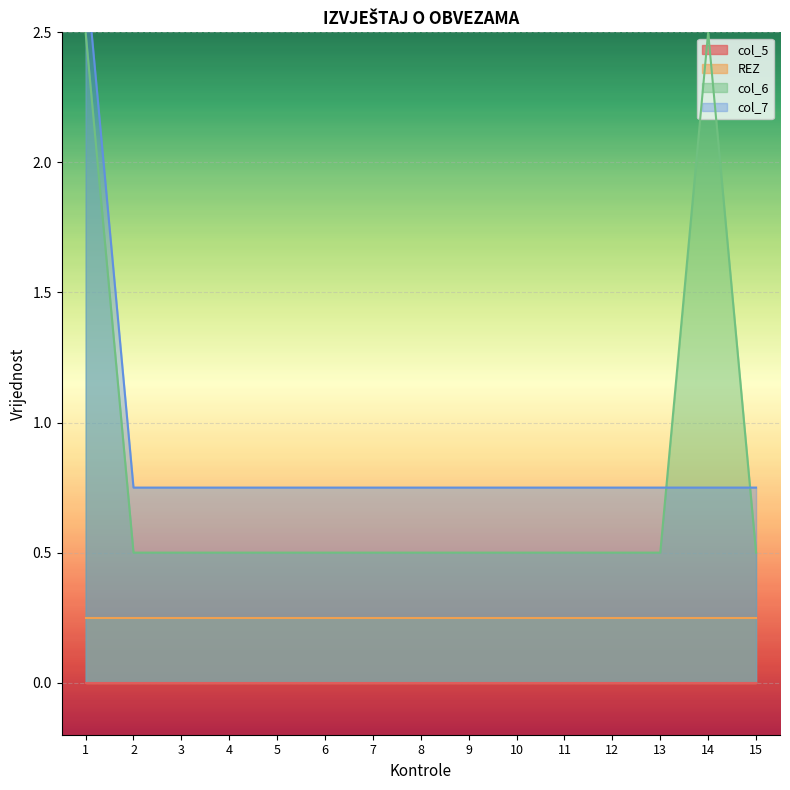

What is the average value of the col_6 series?

0.8